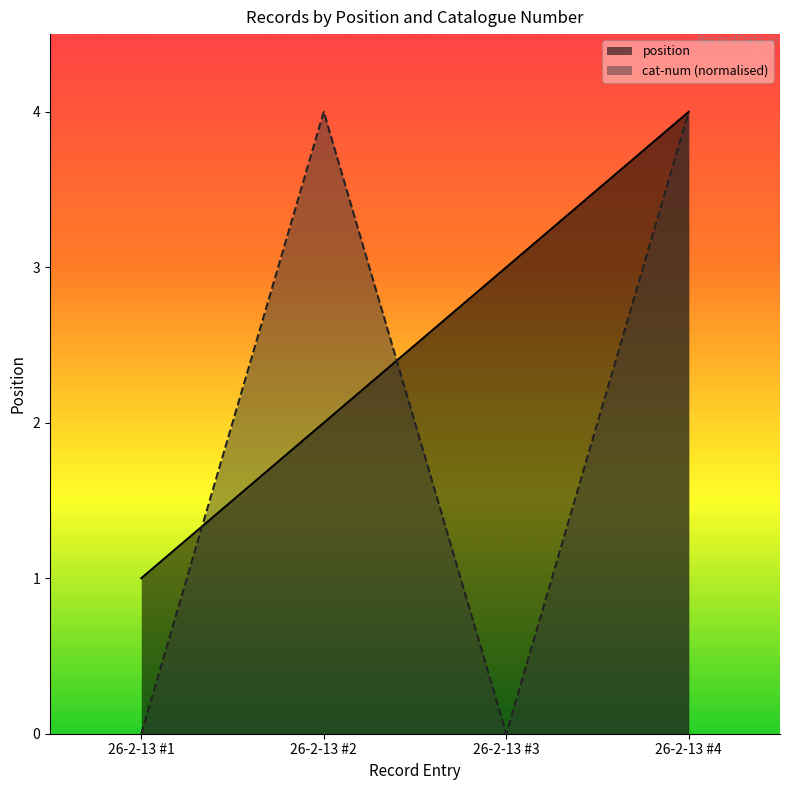

How many intersections are there between position and cat-num?

2